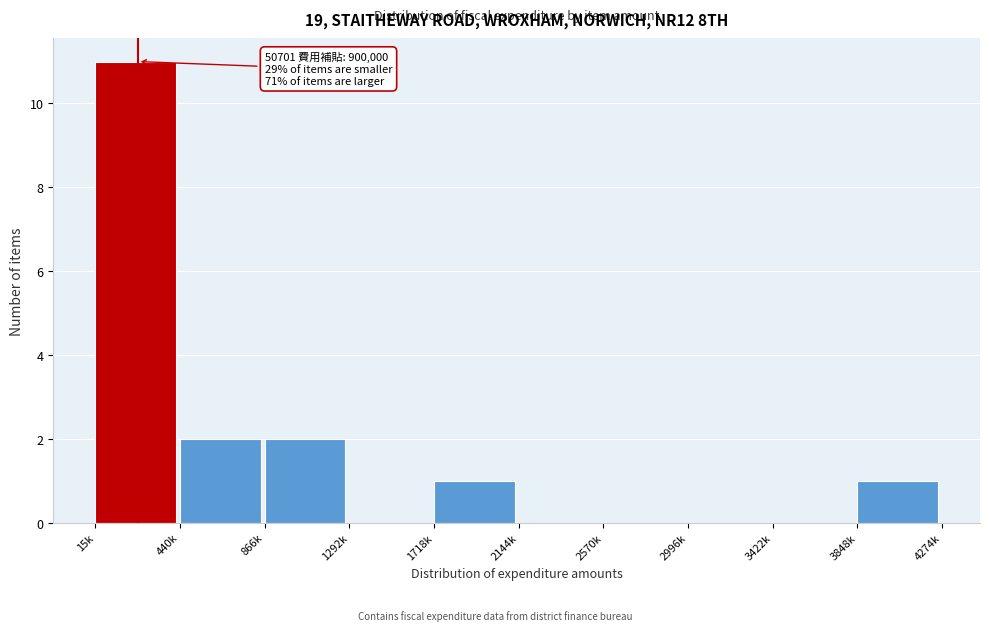

Reading right to left, extract all data points from this chart.

3848k=1	3422k=0	2996k=0	2570k=0	2144k=0	1718k=1	1292k=0	866k=2	440k=2	15k=11